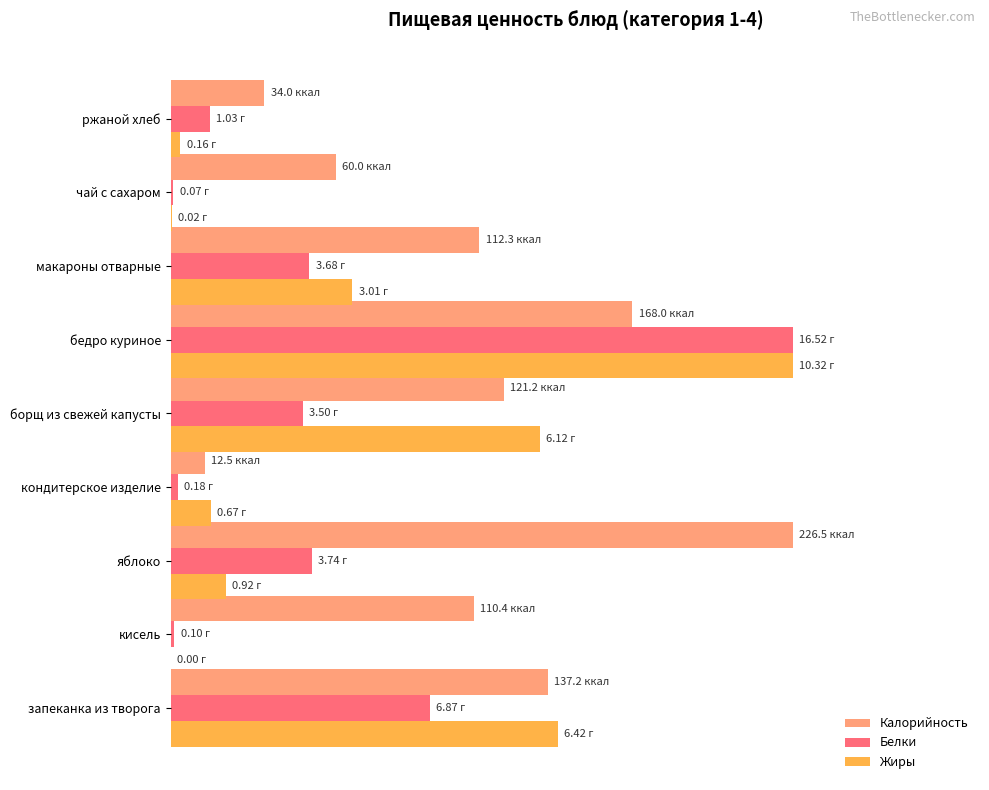

What are all the series names shown in the legend?

Калорийность, Белки, Жиры